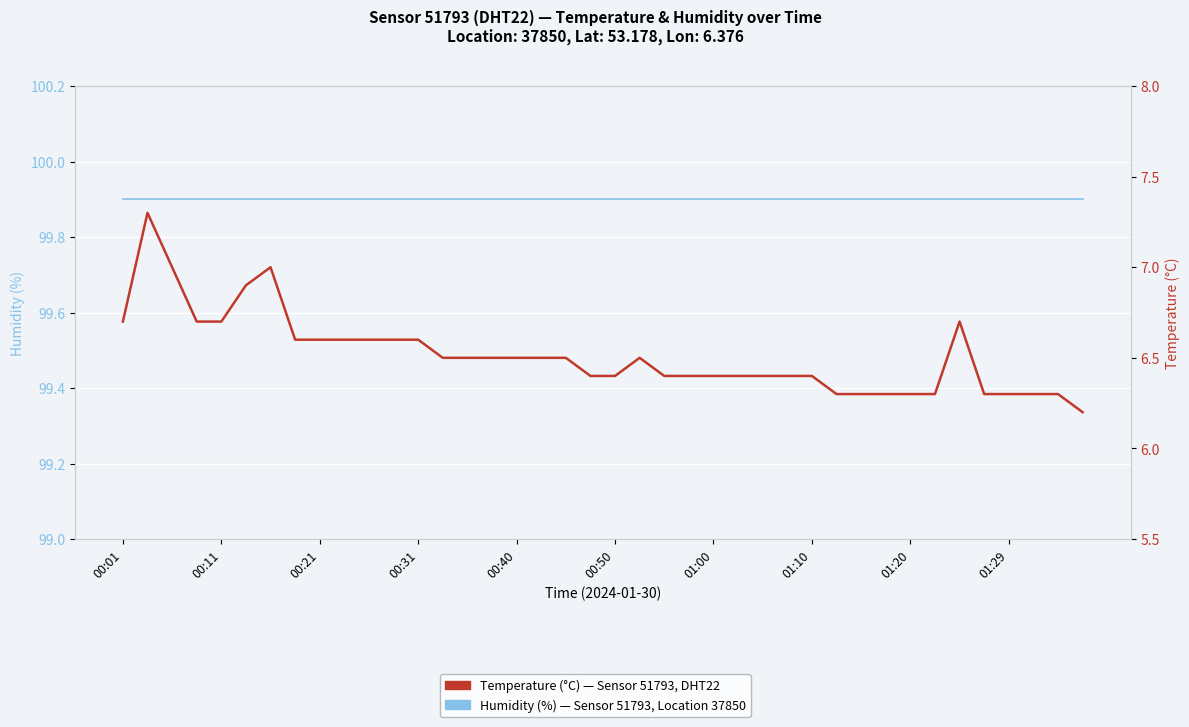

Rank the series by their maximum value, from highest to lowest.

Humidity (%), Temperature (°C)